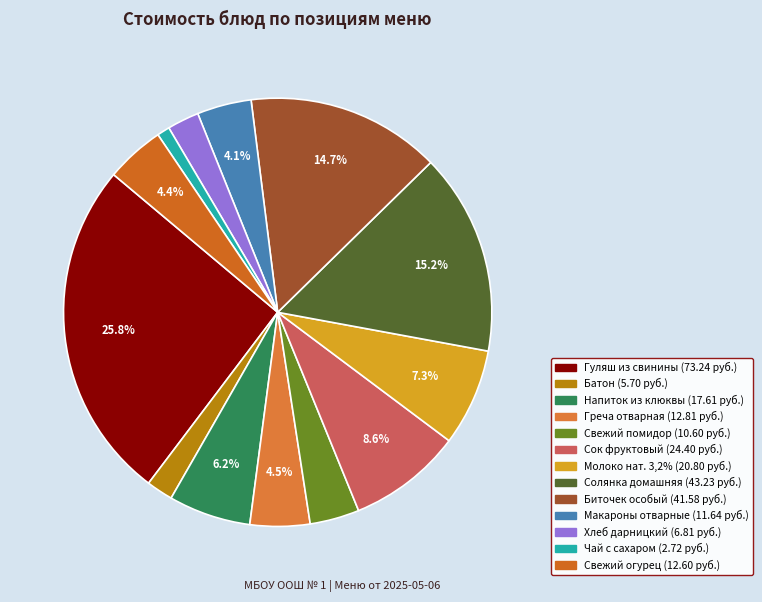

Is the sum of Батон and Напиток из клюквы greater than half?

No